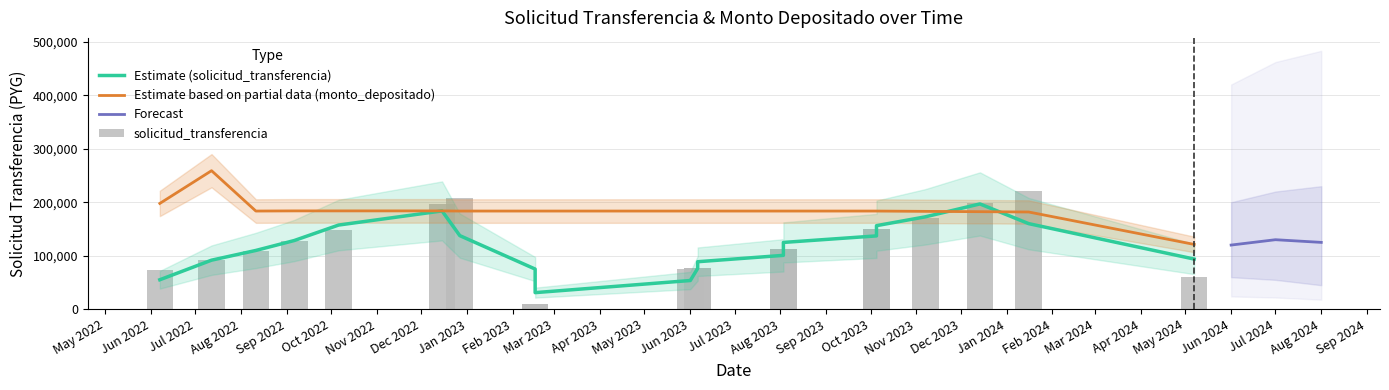

The value of Forecast at Aug 2024 is 195429. True or false?

False